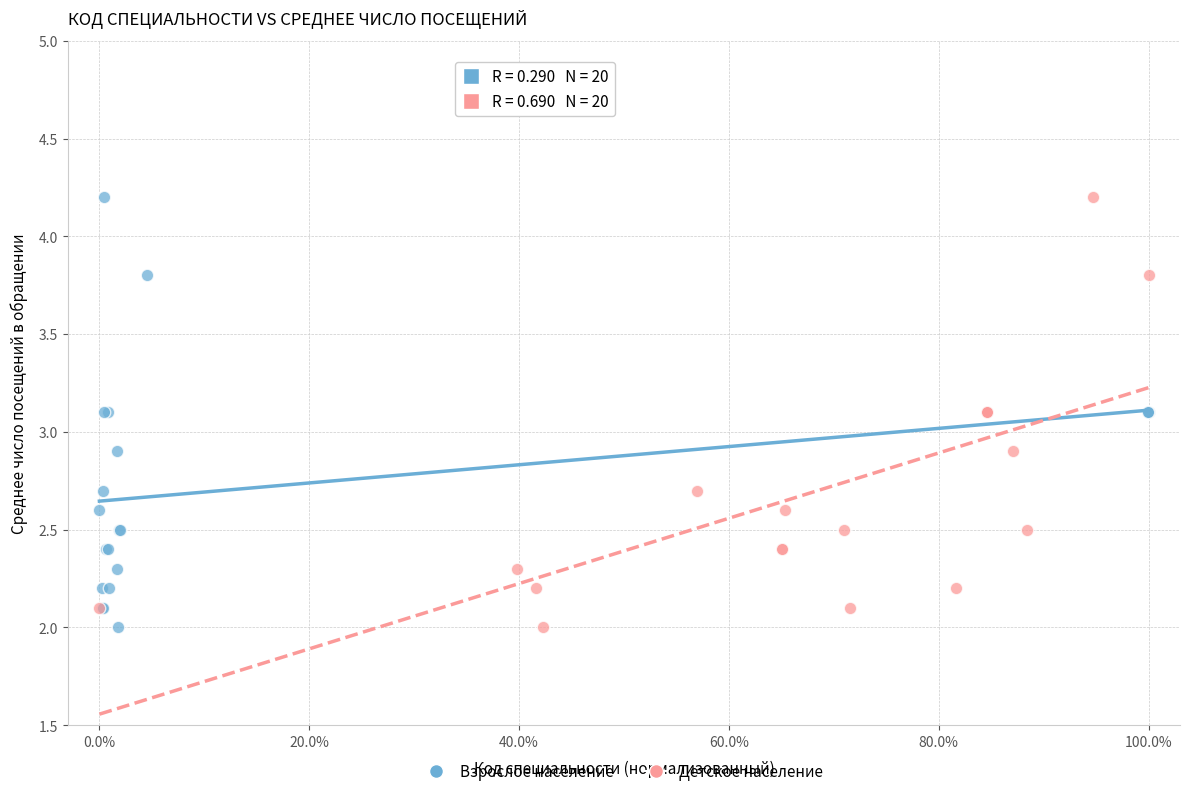

What are all the series names shown in the legend?

Взрослое население, Детское население